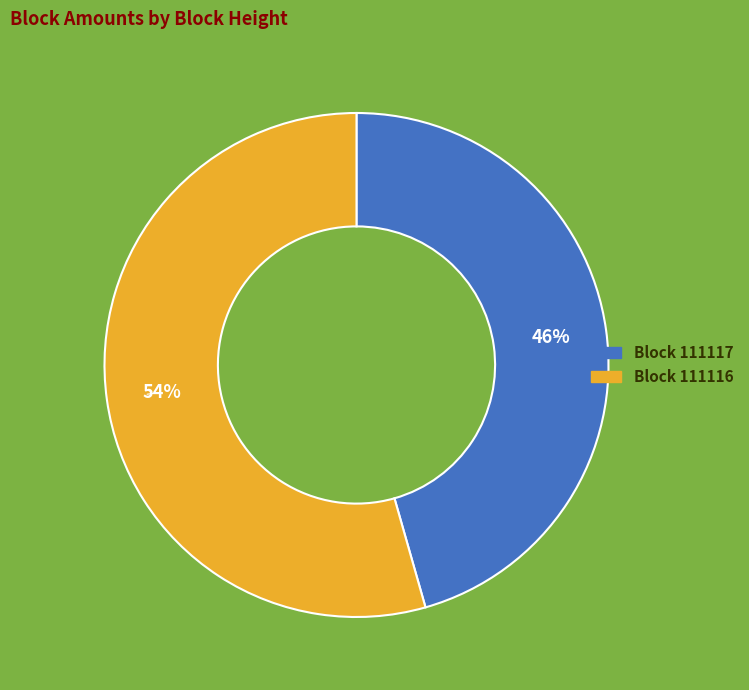

Is there any slice that represents more than half of the pie?

Yes